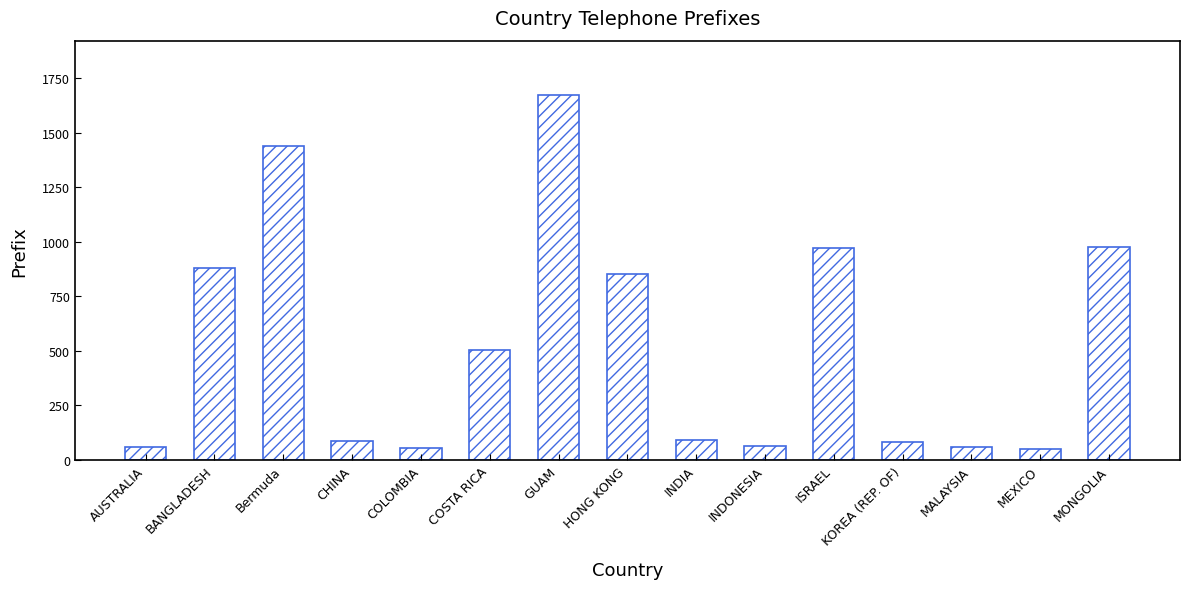

What is the minimum value shown in the chart?

52